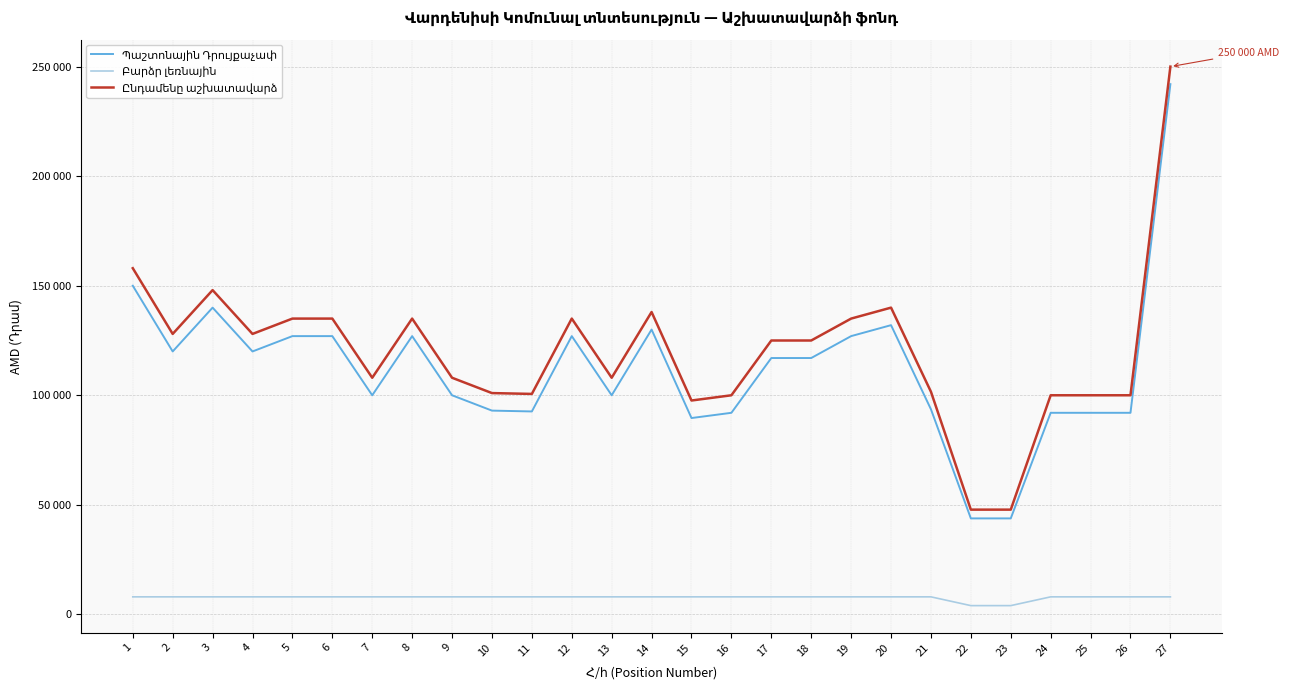

Which category has the lowest value in the Բարձր լեռնային series?

22